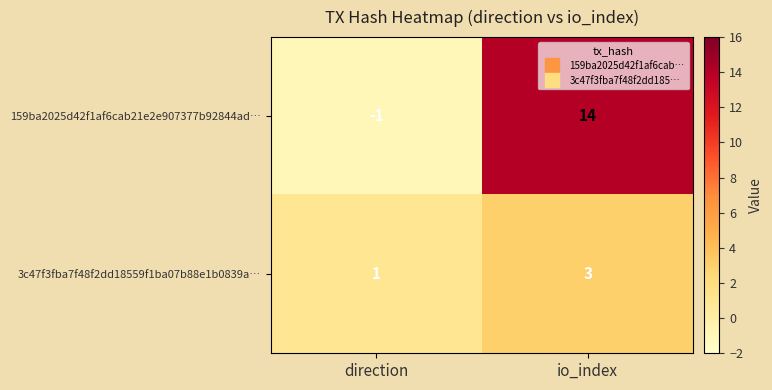

Reading left to right, extract all data points from this chart.

159ba2025d42f1af6cab21e2e907377b92844ad…: direction=-1	io_index=14
3c47f3fba7f48f2dd18559f1ba07b88e1b0839a…: direction=1	io_index=3